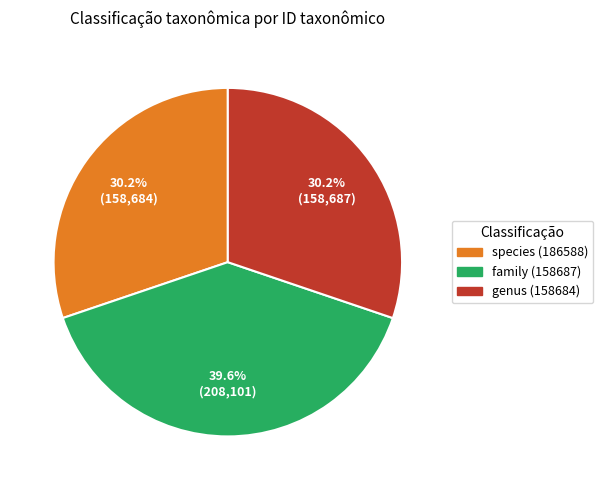

How many segments does this pie chart have?

3